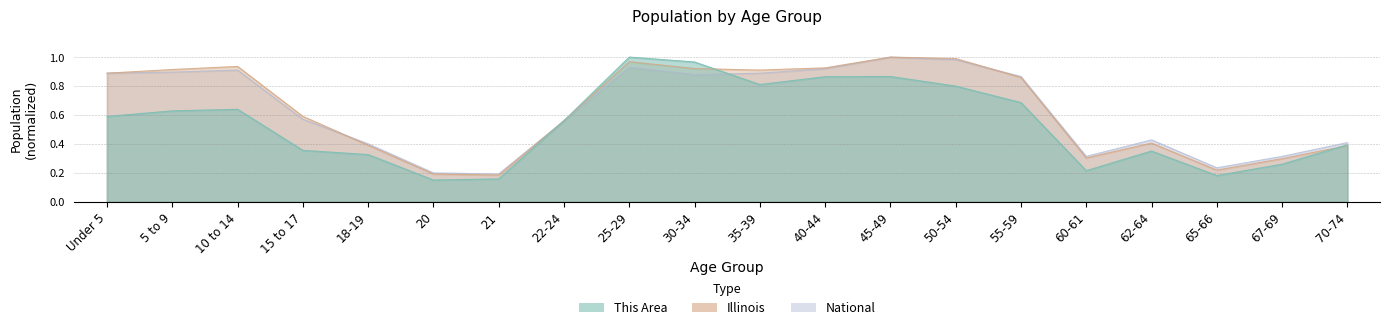

What is the sum of all Illinois values?

12.8